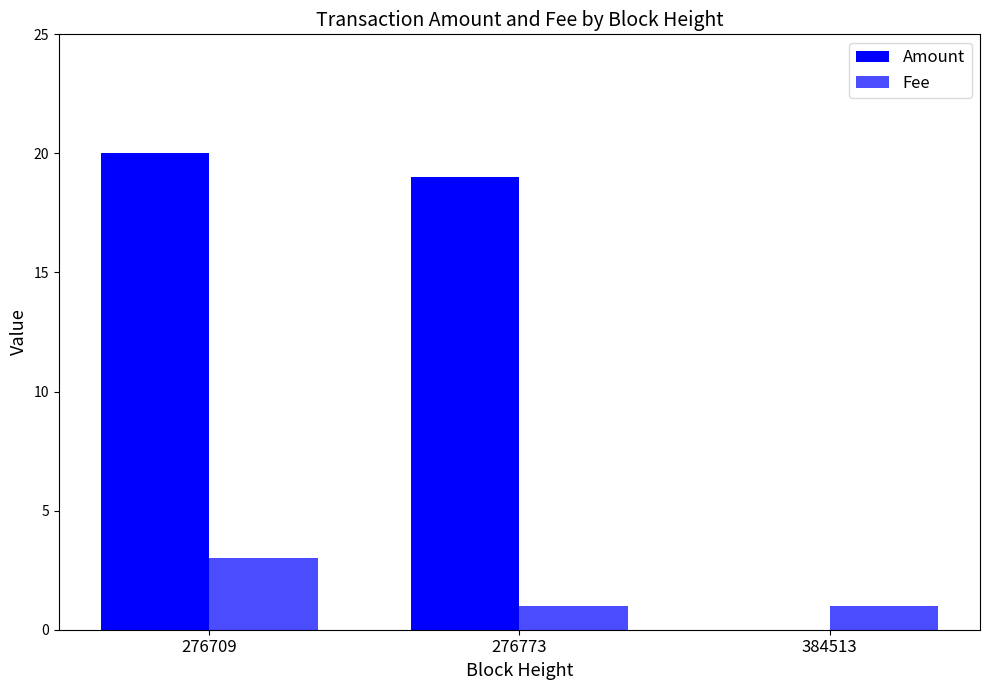

What is the highest value of the Fee series?

3